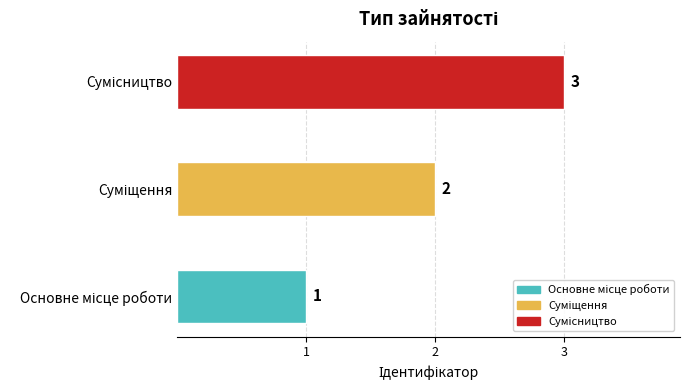

What is the minimum value shown in the chart?

1